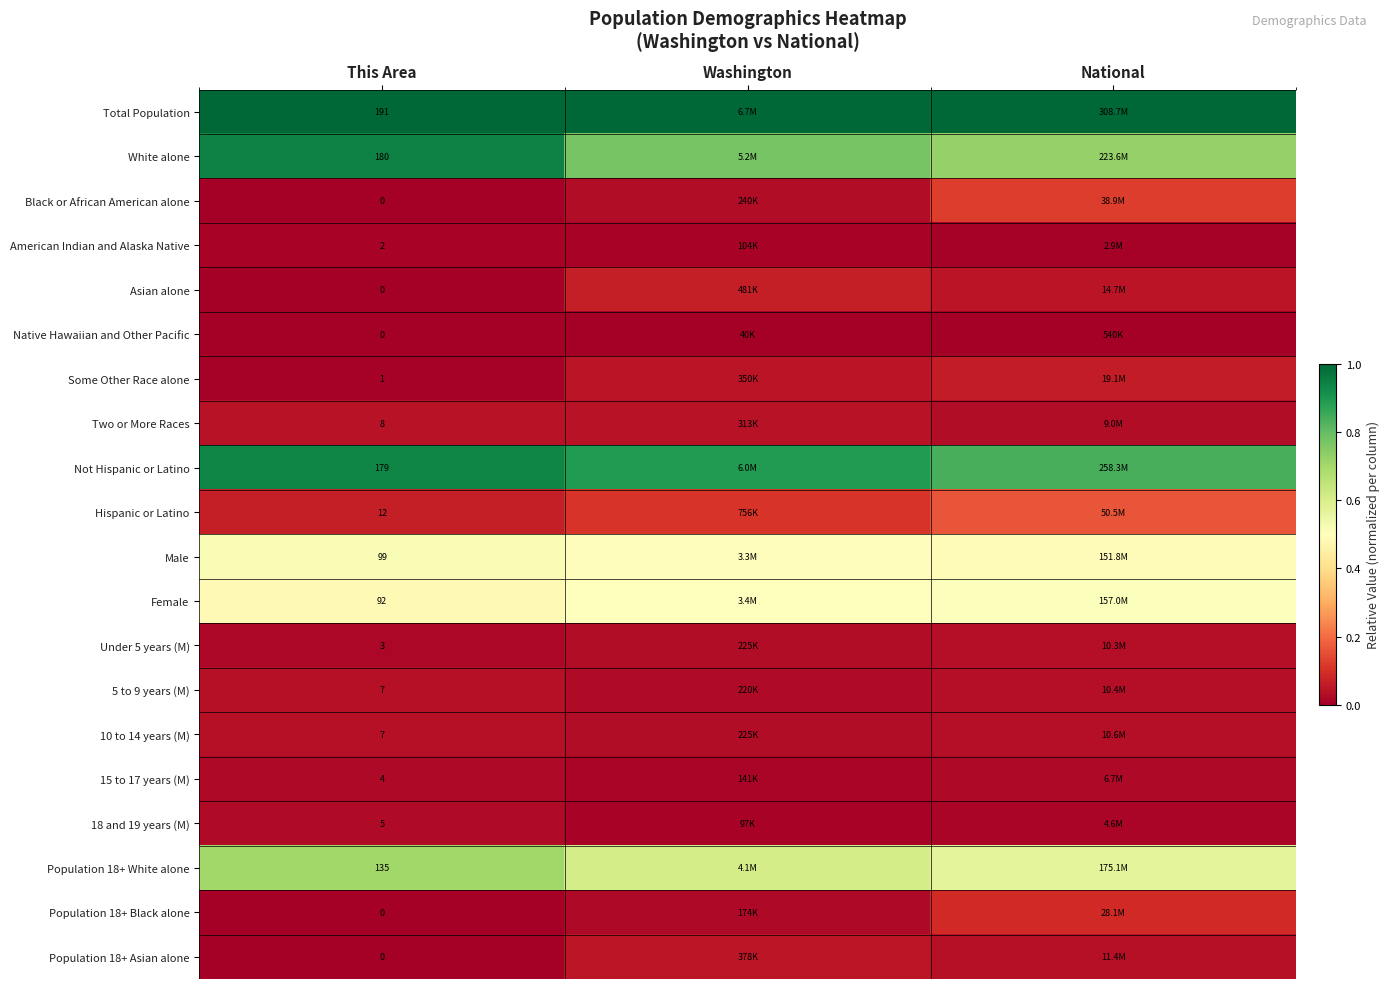

How many Under 5 years (M) values are between 0 and 1?

3